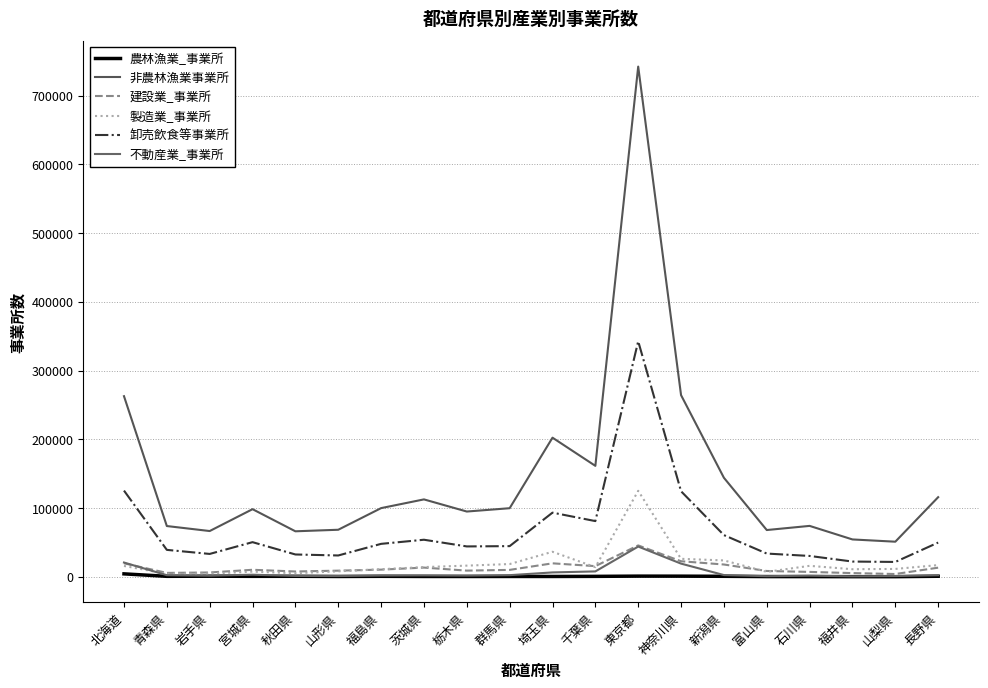

Does the chart have visible grid lines?

Yes